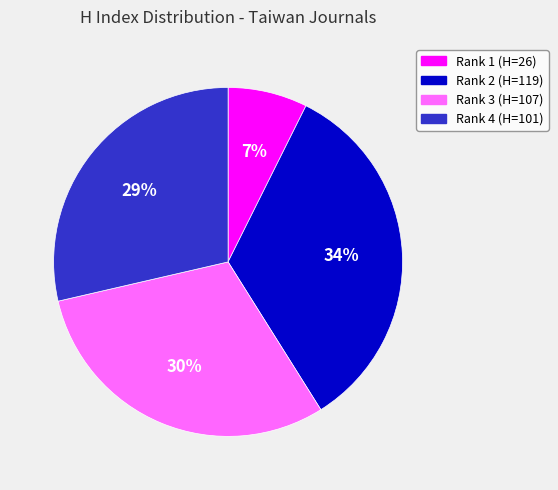

Does Rank 4 (H=101) represent more than half of the total?

No